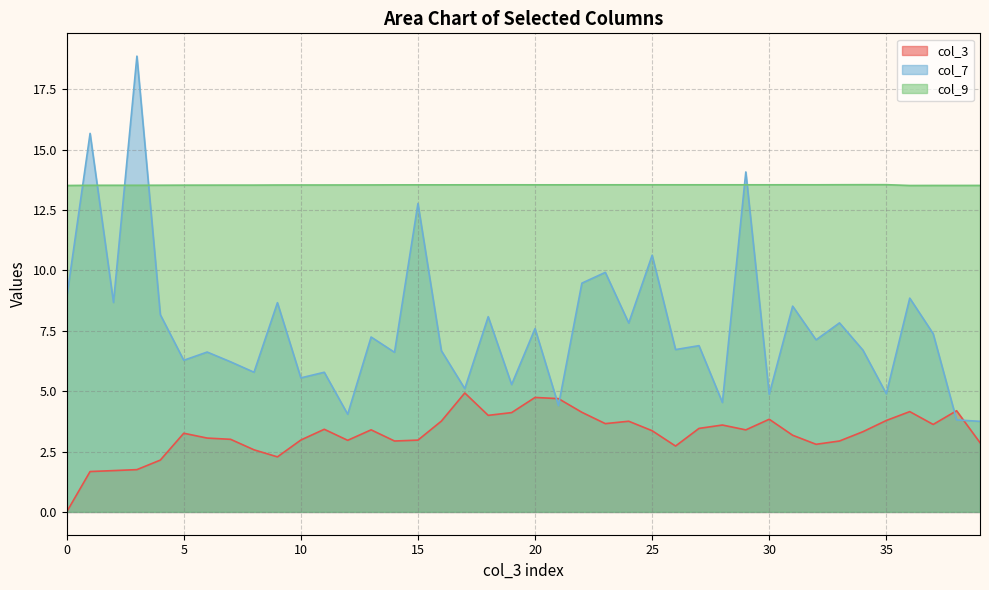

List the series in order of their overall mean, lowest first.

col_3, col_7, col_9